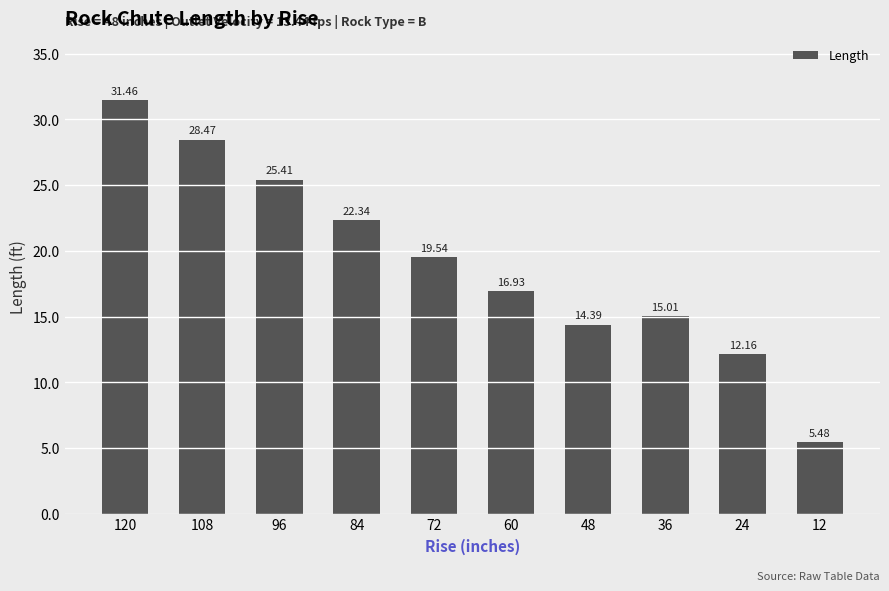

What is the sum of all values?

191.2